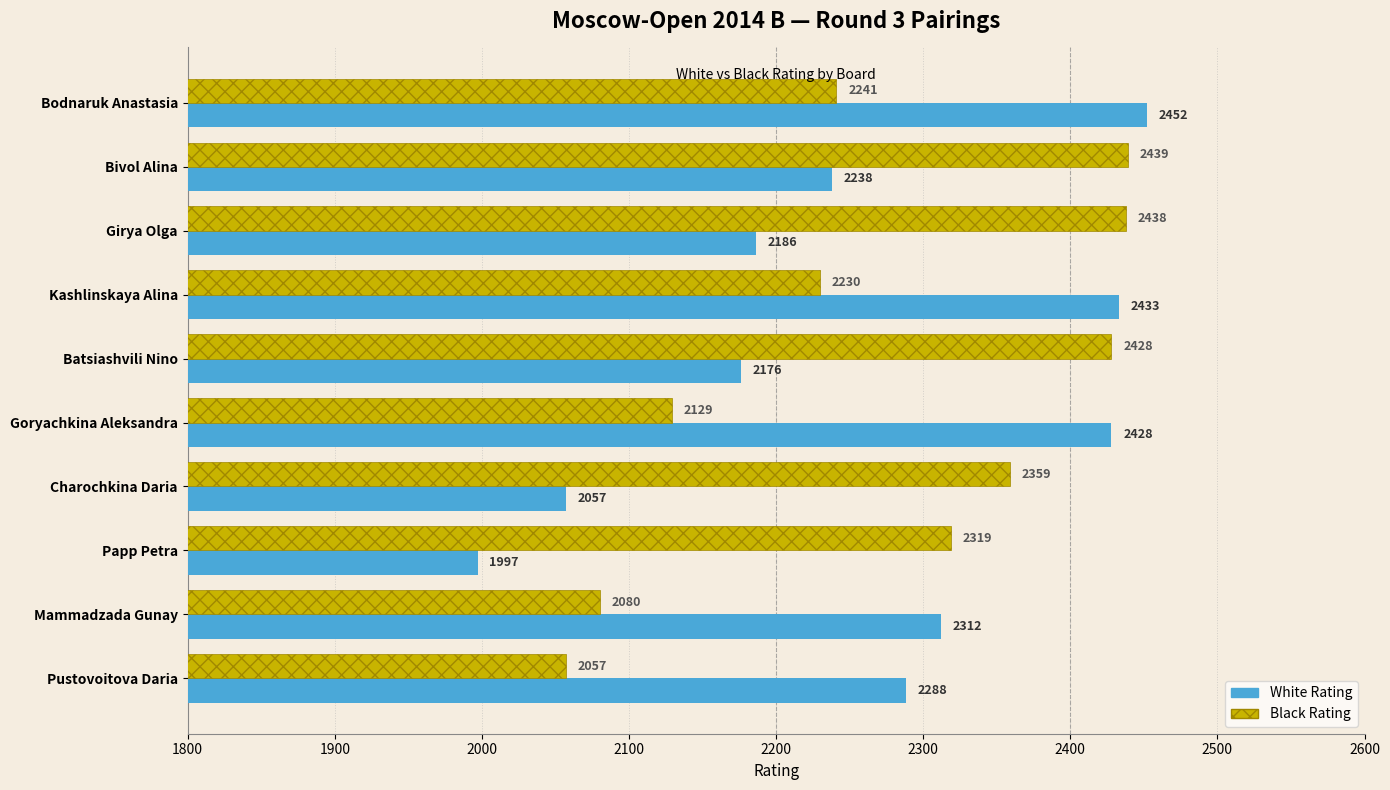

List the labels in order of White Rating value, largest first.

Bodnaruk Anastasia, Kashlinskaya Alina, Goryachkina Aleksandra, Mammadzada Gunay, Pustovoitova Daria, Bivol Alina, Girya Olga, Batsiashvili Nino, Charochkina Daria, Papp Petra